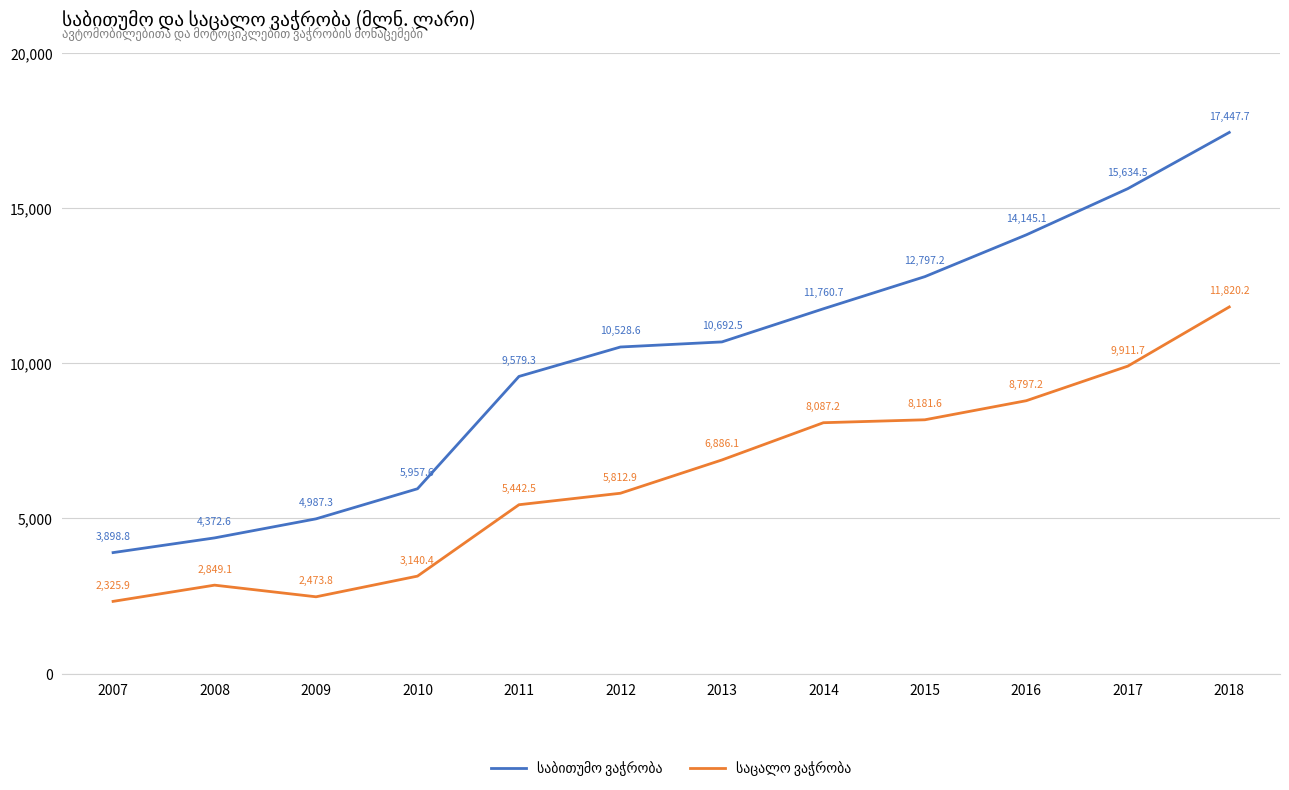

What is the minimum value shown in the chart?

2325.9